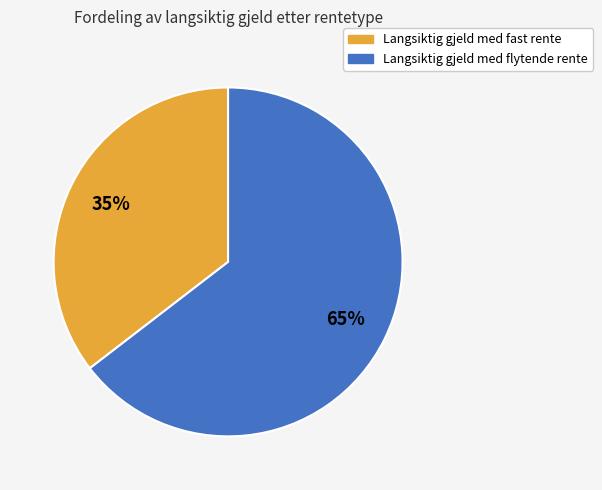

To the nearest percent, what is the combined percentage of Langsiktig gjeld med flytende rente and Langsiktig gjeld med fast rente?

100%